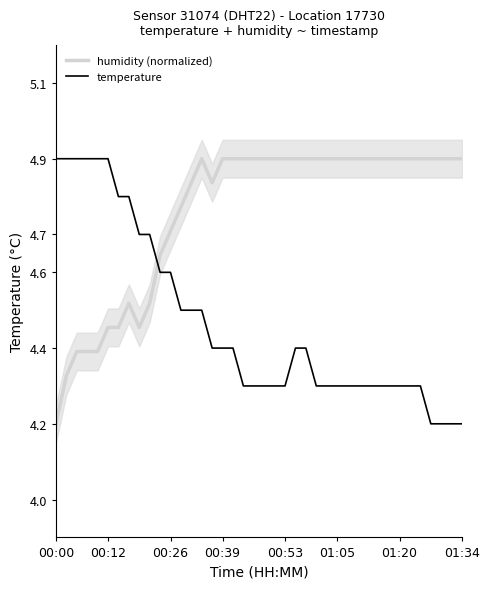

The value of temperature at 19 is 4.3. True or false?

True